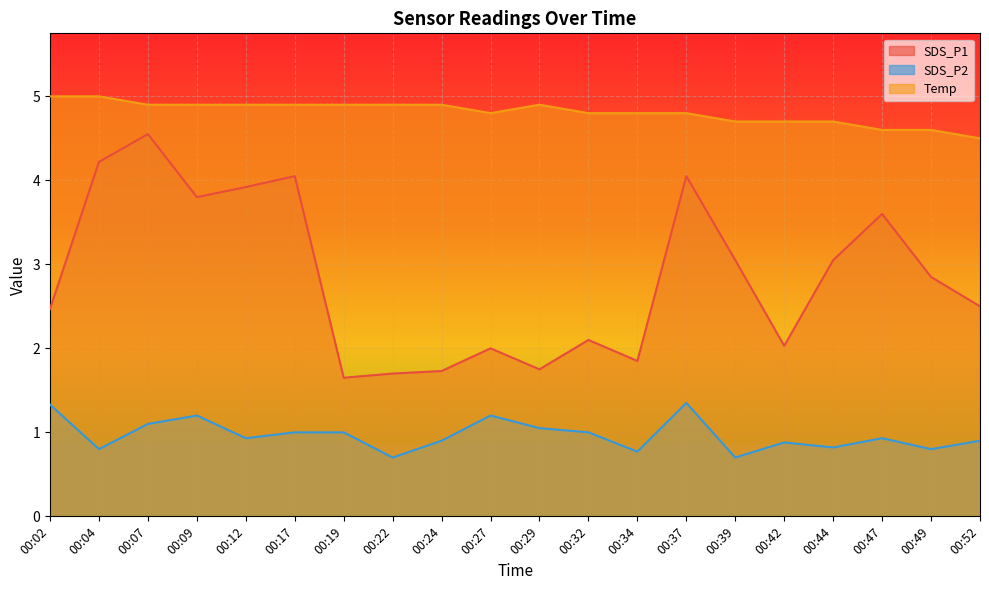

How many categories are shown in the chart?

20